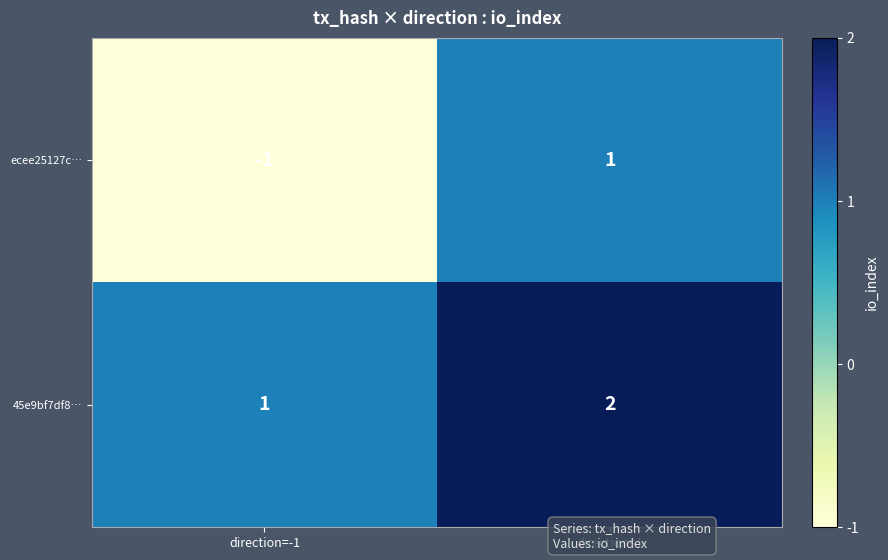

What is the greatest value displayed?

2